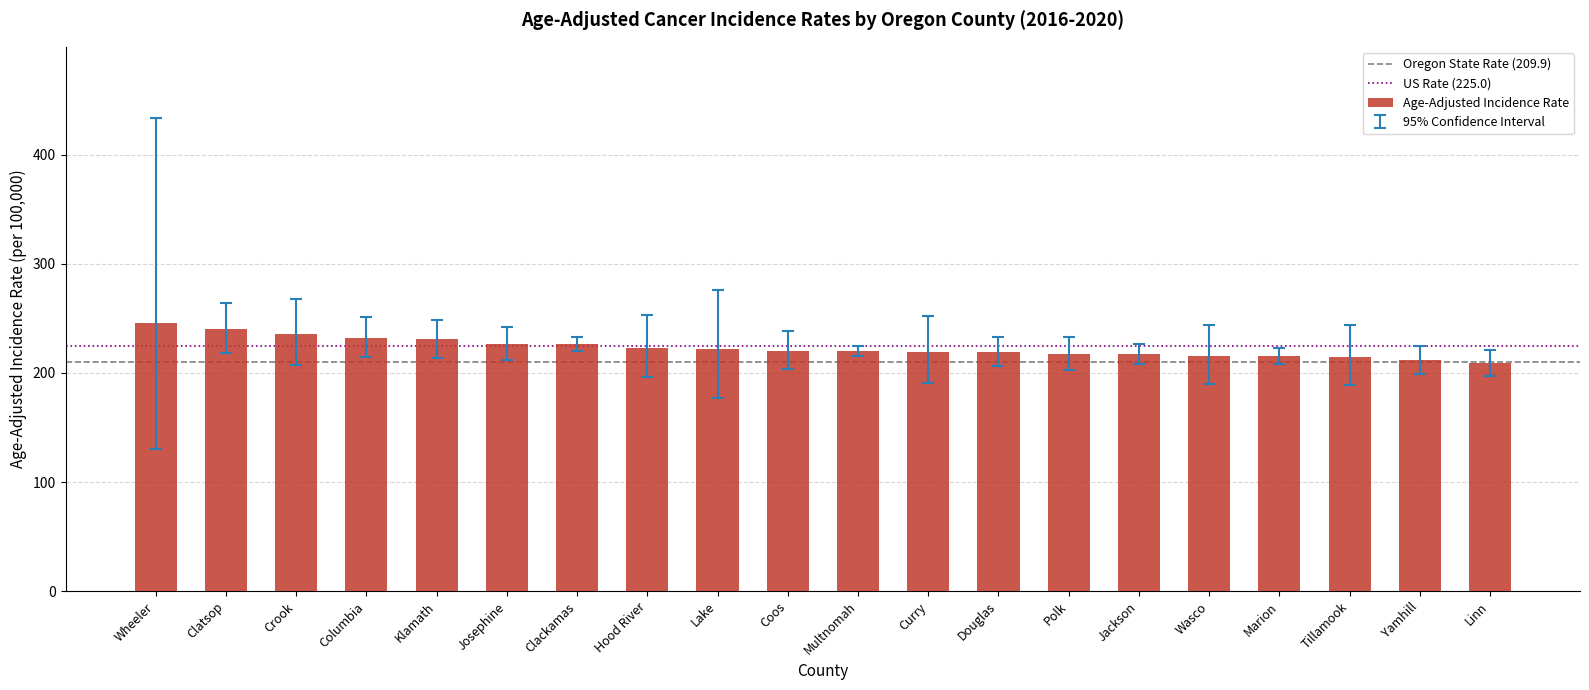

What is the label of the 3rd bar from the right?

Tillamook